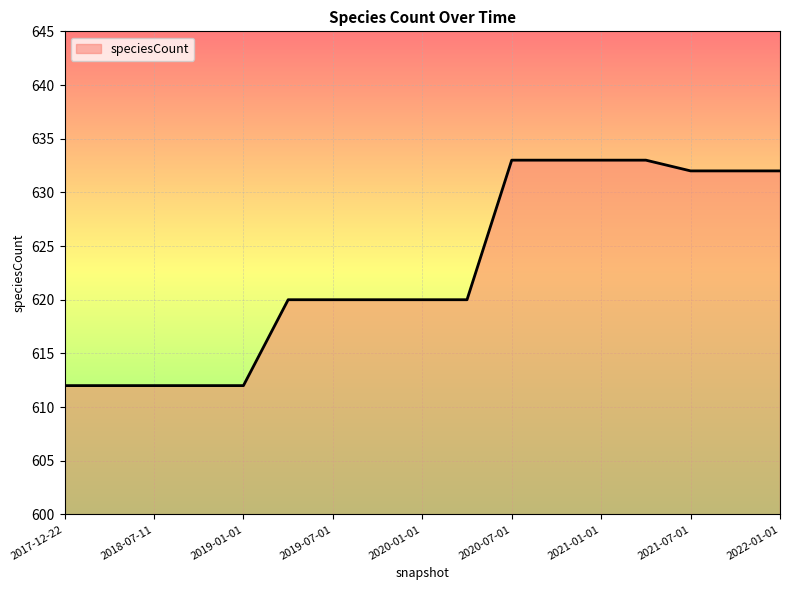

What is the greatest value displayed?

633